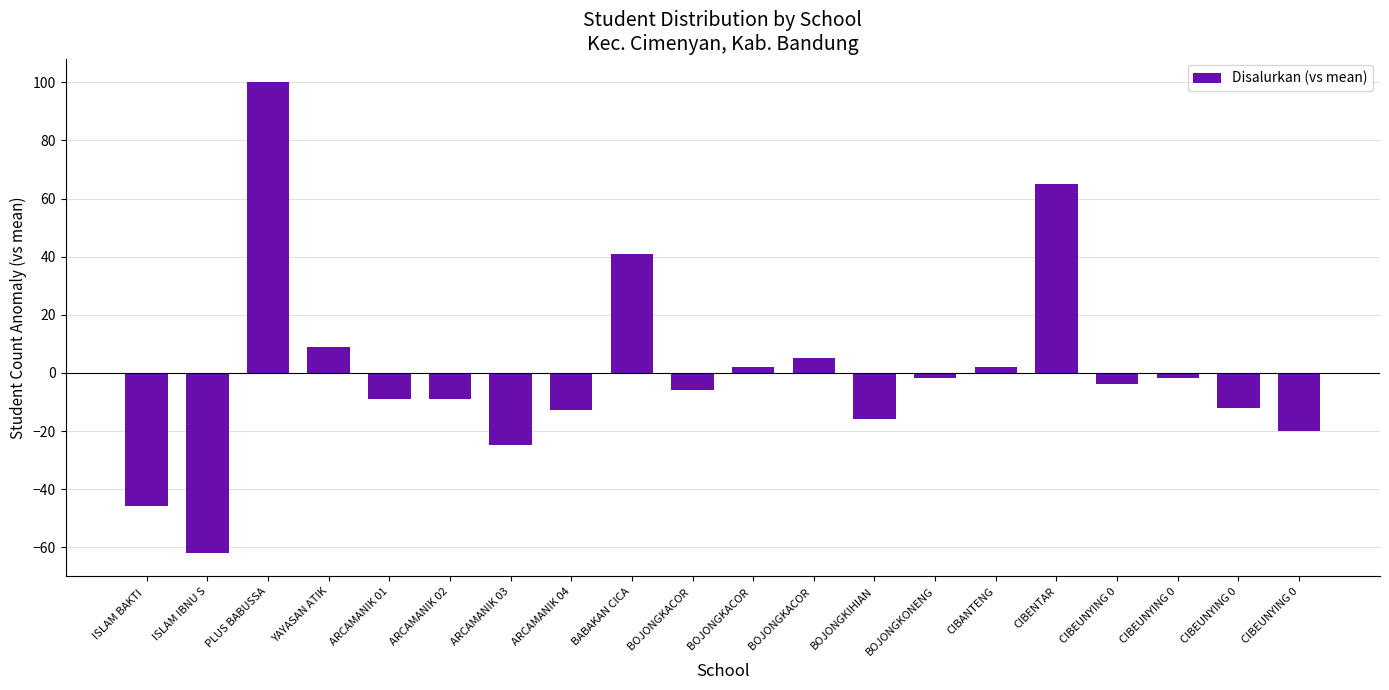

How many values are above zero?

7